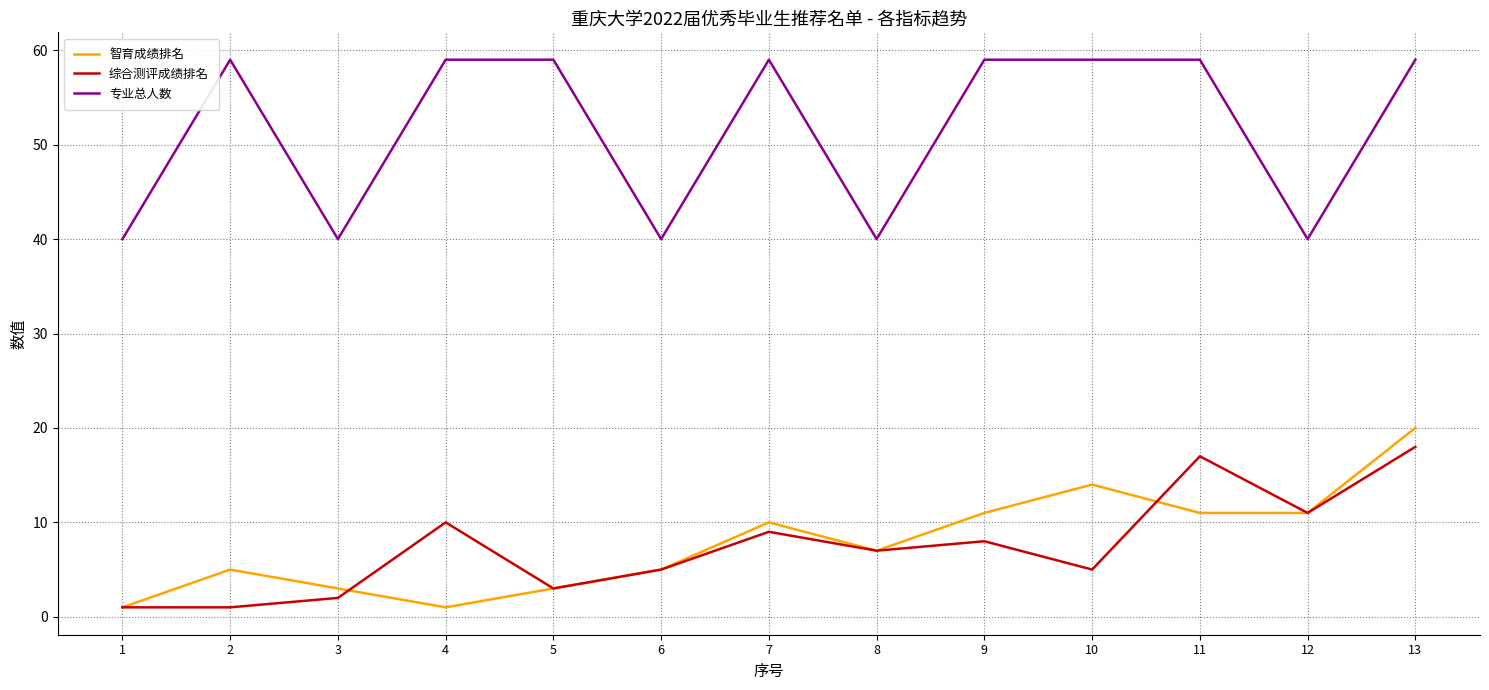

What is the difference between the second highest and second lowest values in the 综合测评成绩排名 series?

16